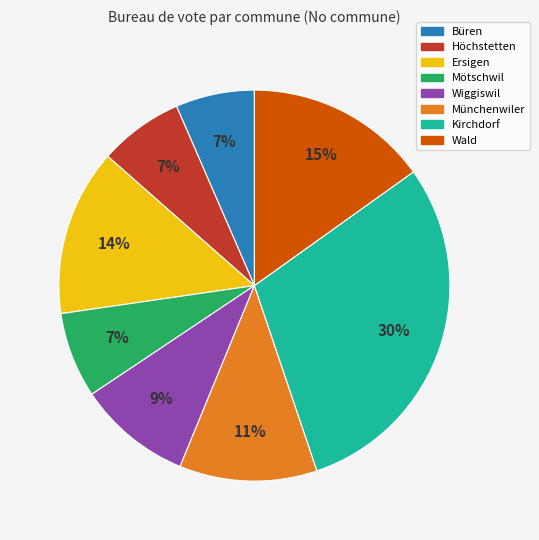

To the nearest percent, what is the average slice percentage?

12%